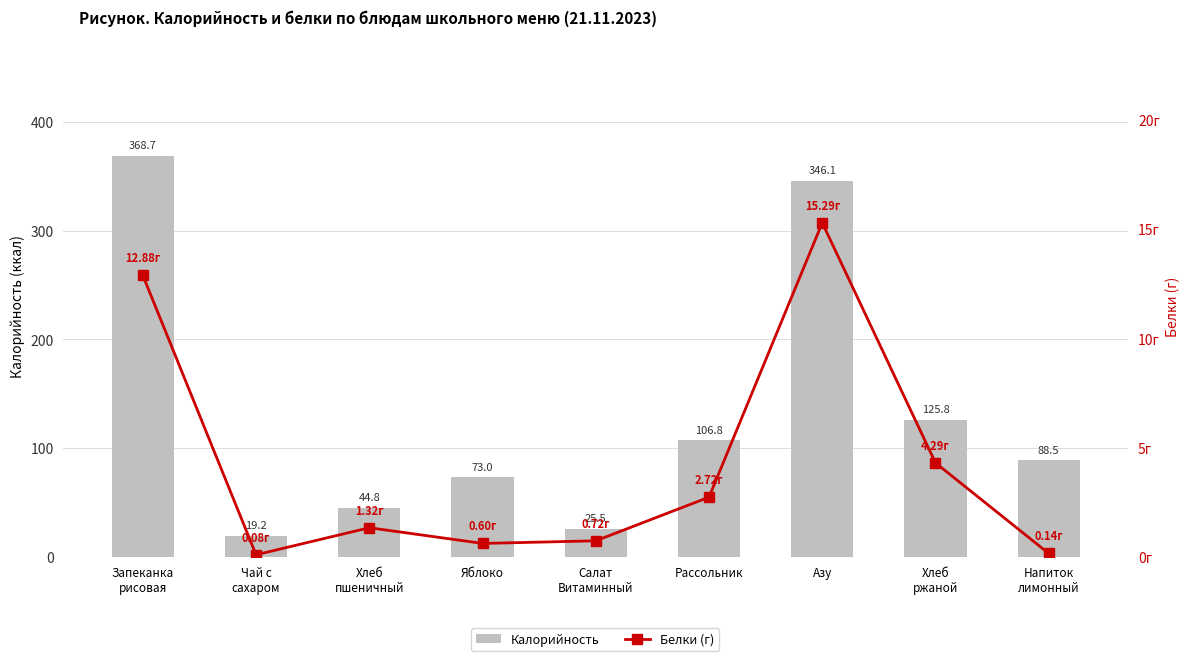

What is the maximum value for Калорийность?

368.7